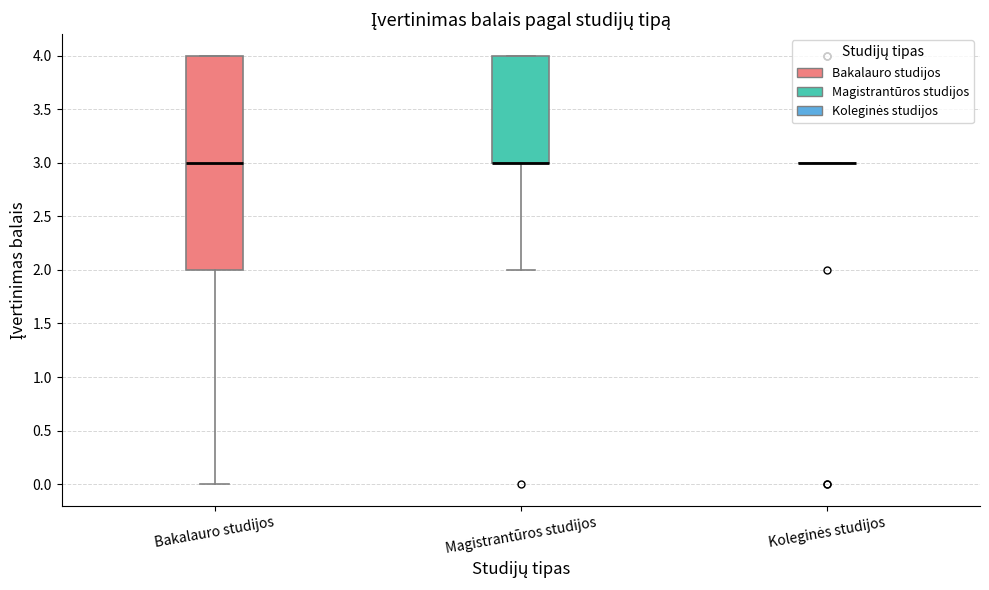

Reading left to right, transcribe this box plot: for each box, give where its median line is, the range the box spans, and where its two whiskers end, as read against the y-axis. The values are not printed on the chart, so give them approximately, as read against the axis.

Bakalauro studijos: median 3, box 2 to 4, whiskers 0 to 4
Magistrantūros studijos: median 3 (drawn on the box's lower edge), box 3 to 4, whiskers 2 to 4
Koleginės studijos: box collapsed to a line at 3, whiskers 3 to 3